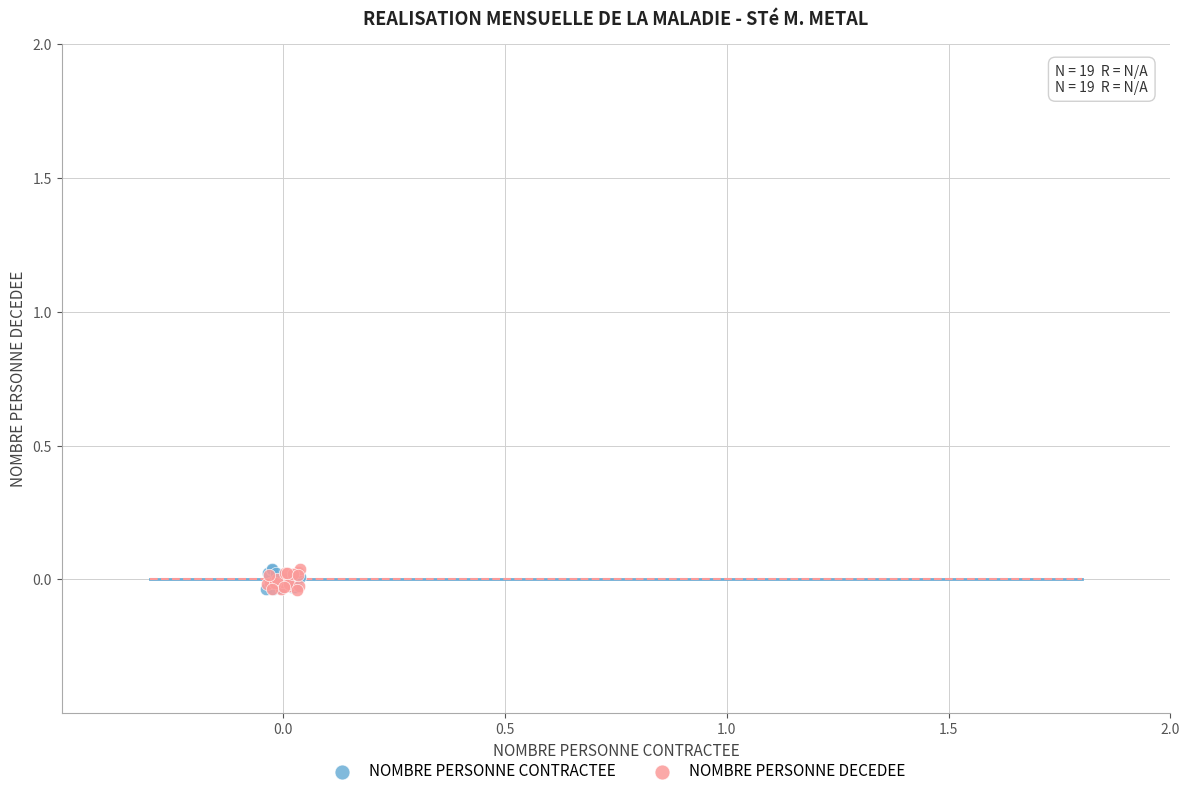

What are all the series names shown in the legend?

NOMBRE PERSONNE CONTRACTEE, NOMBRE PERSONNE DECEDEE